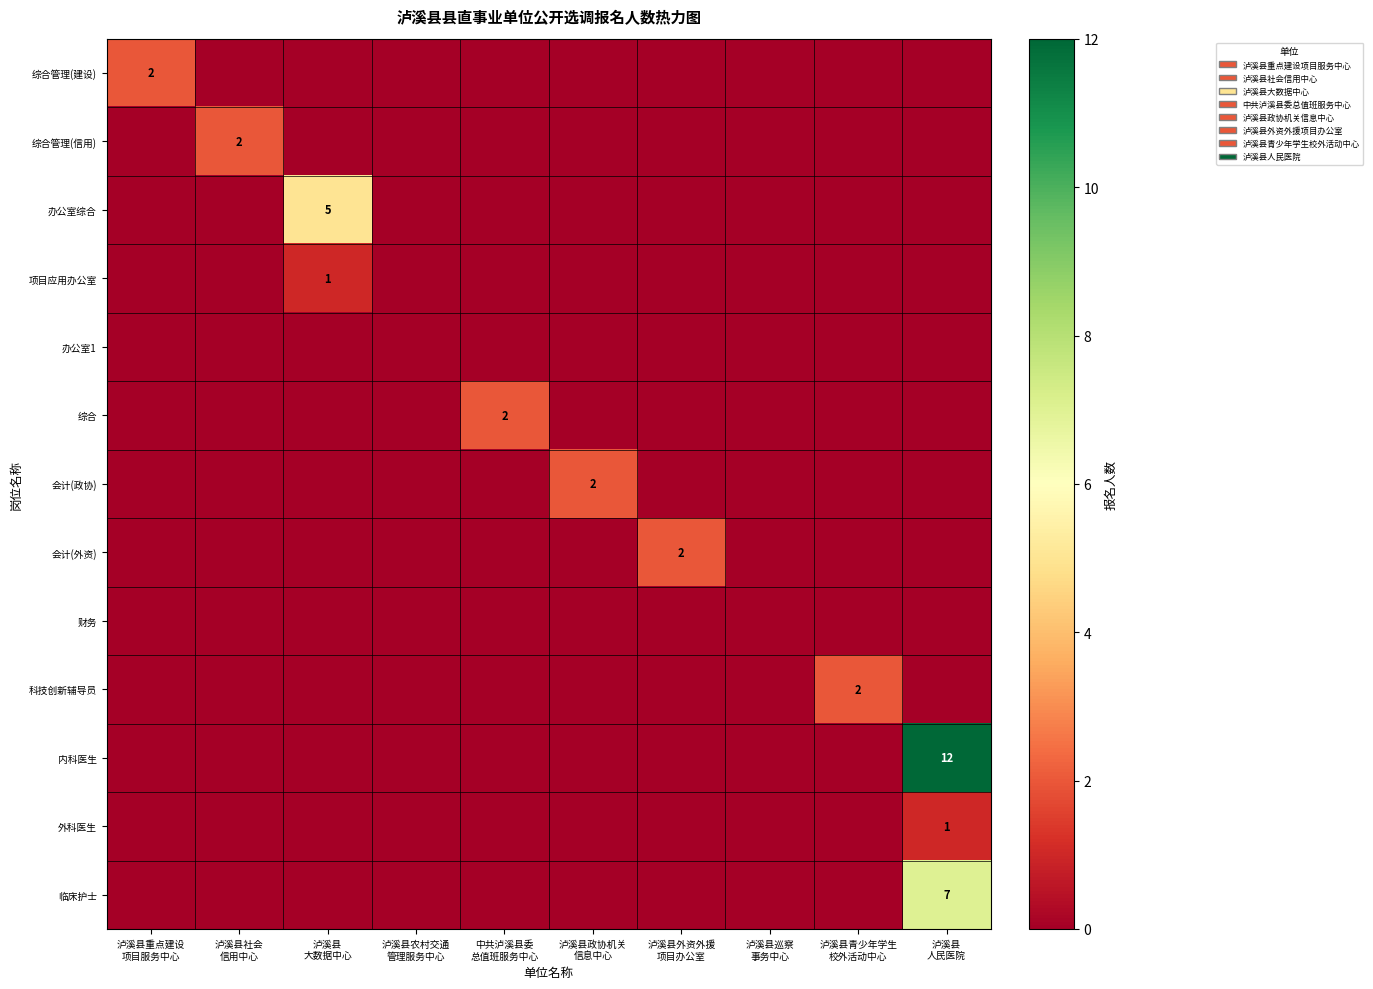

How many data points in 外科医生 are above 0?

1